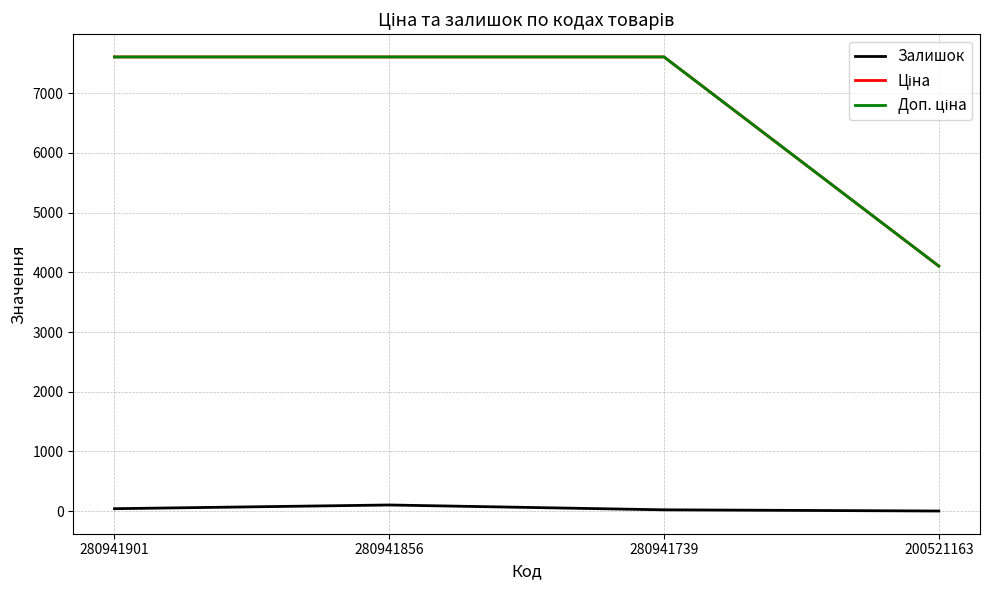

True or false: Доп. ціна has more than 0 points higher than both neighbors.

False